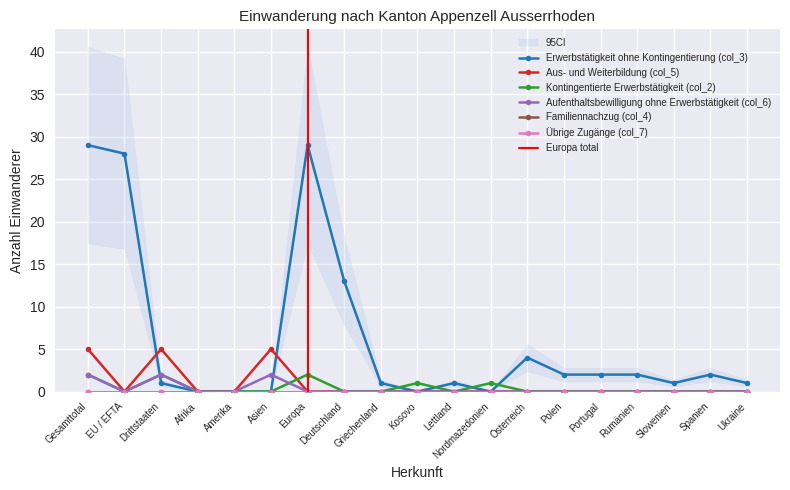

Between EU / EFTA and Ukraine, which is larger?

EU / EFTA